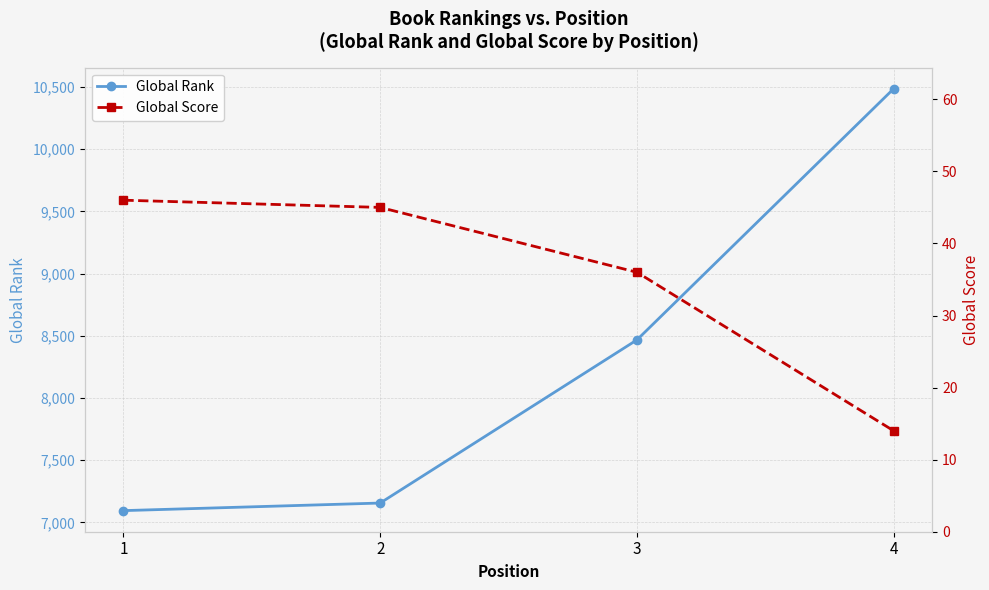

At which label is Global Rank closest to 8790?

3